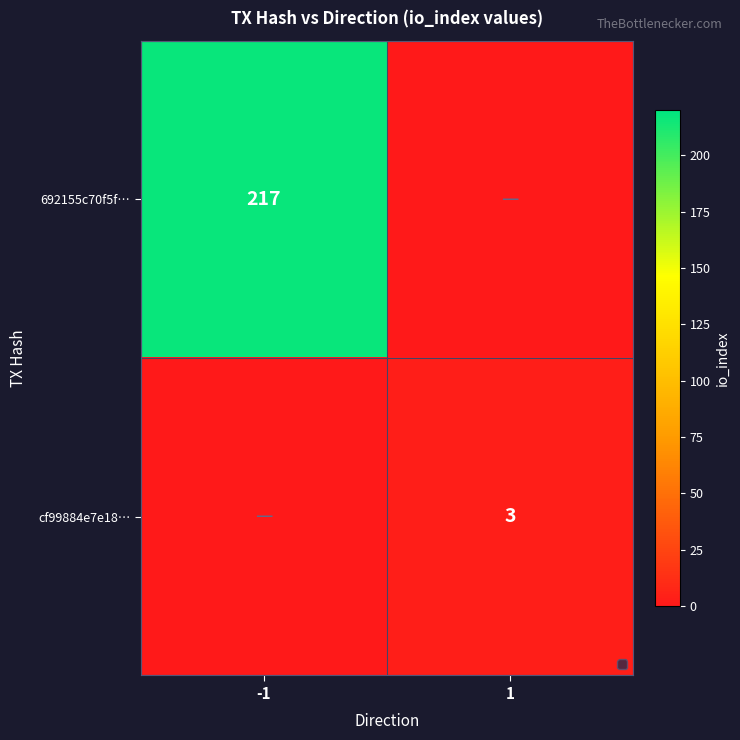

At how many categories does at least one series exceed 148?

1